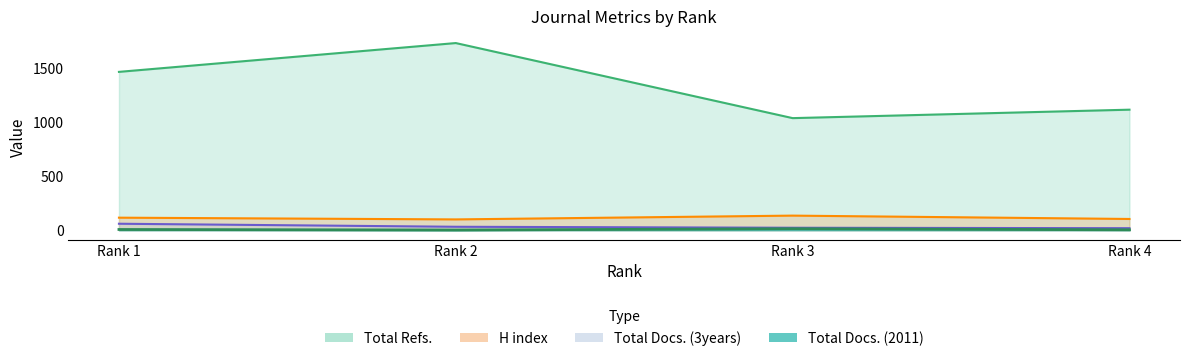

Between Rank 3 and Rank 4, which series saw the biggest shift?

Total Refs.